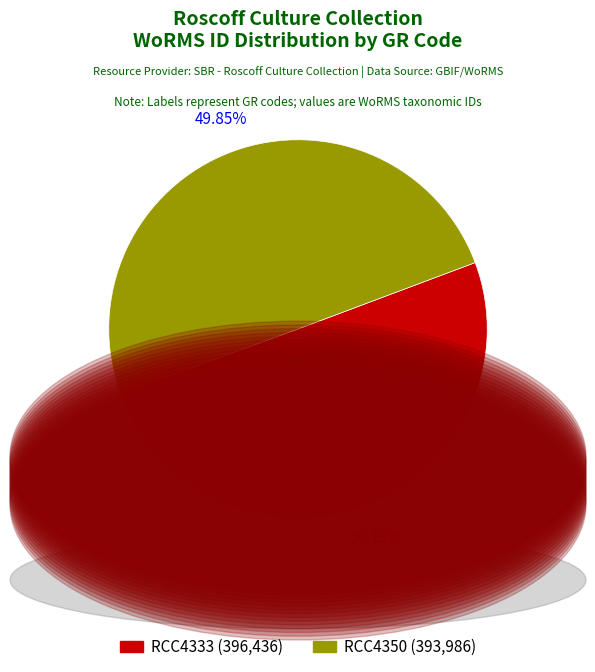

What is the ratio of the value at RCC4333 to the value at RCC4350?

1.0